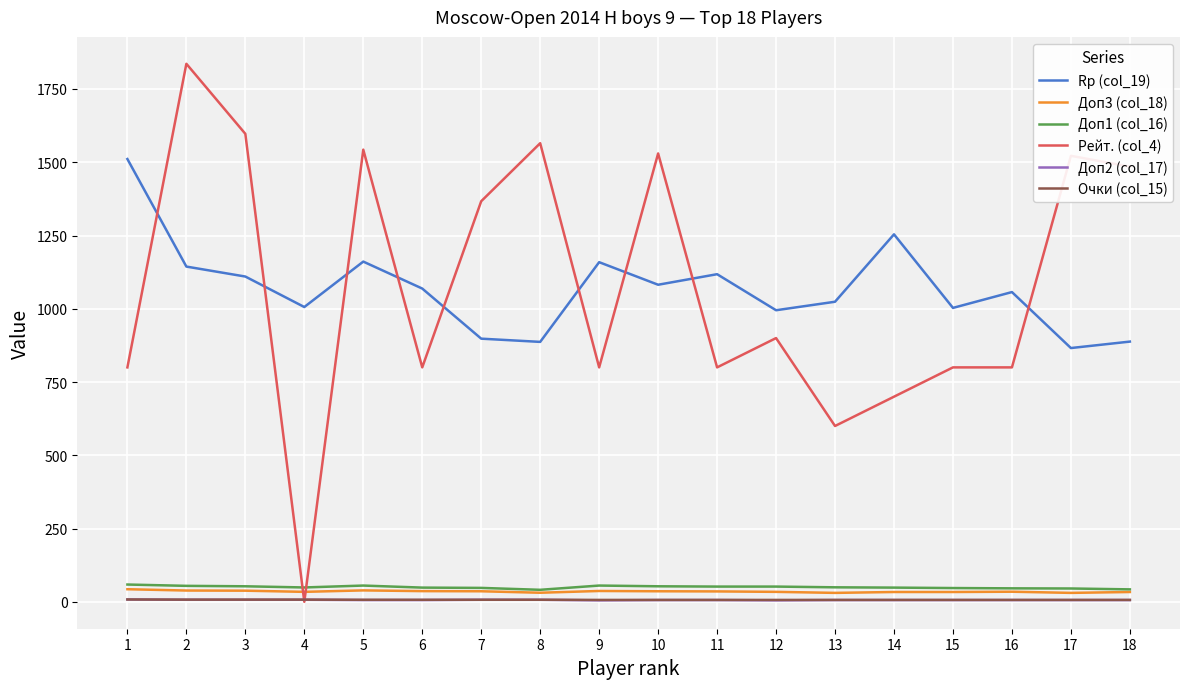

True or false: Доп3 (col_18) has a value of 34.0 at 12.

True